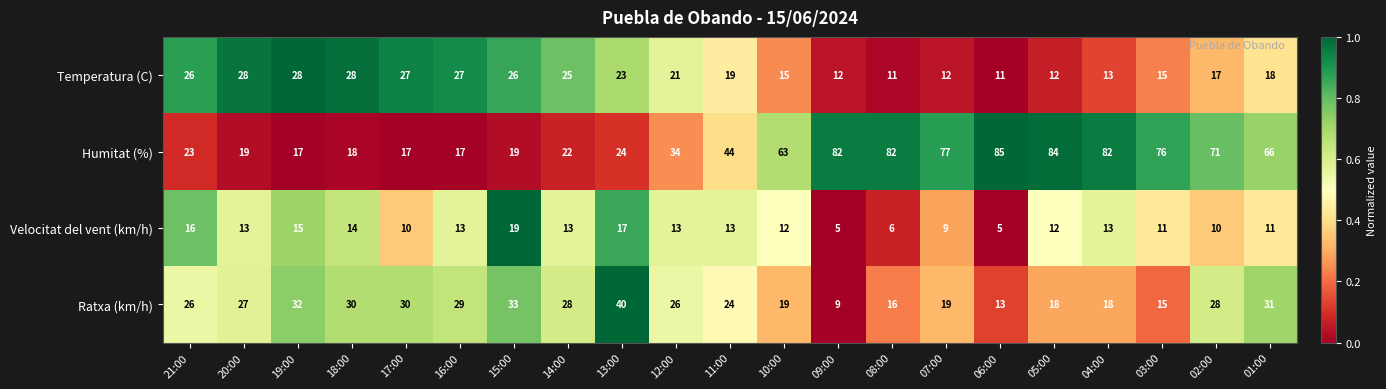

Which series has the widest spread of values?

Humitat (%)